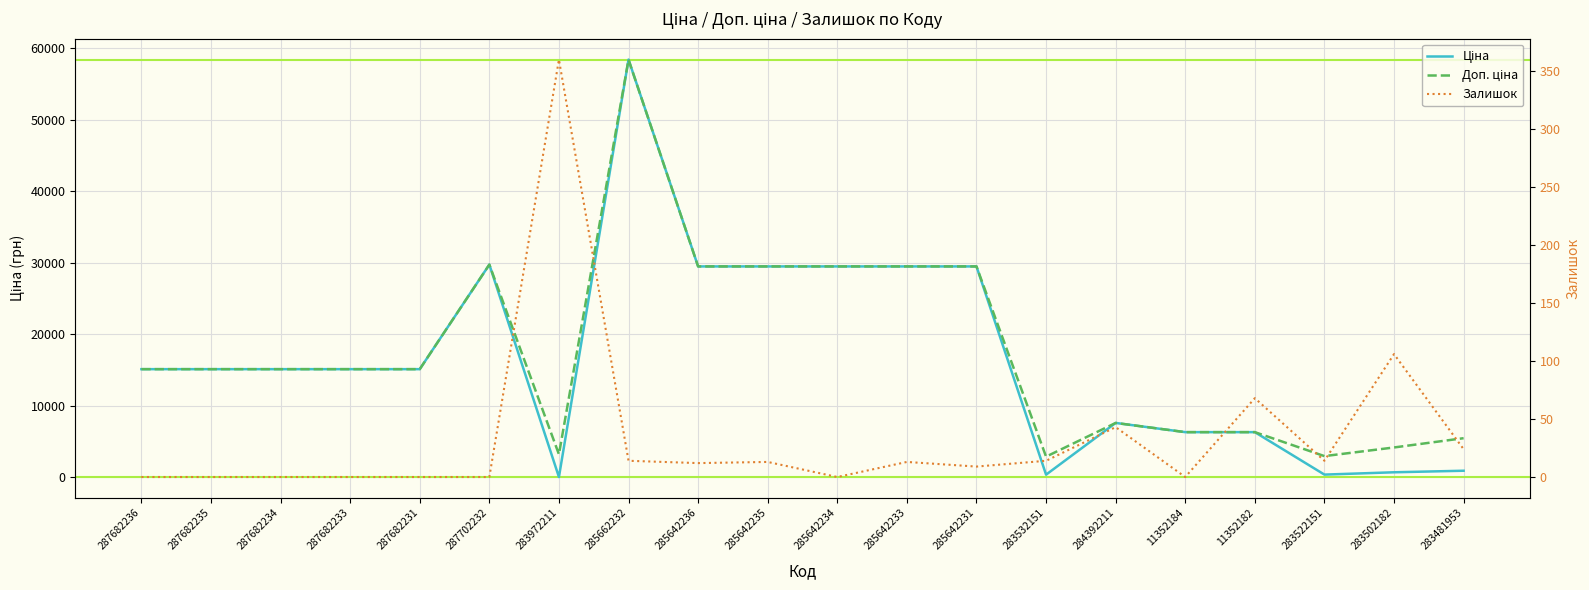

How many data points in Залишок are above 13?

8